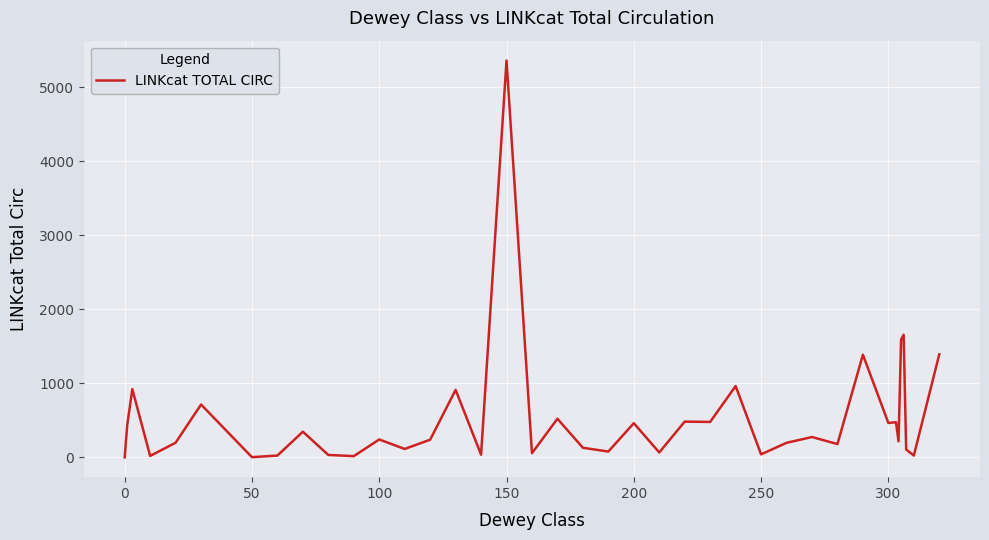

What is the greatest value displayed?

5358